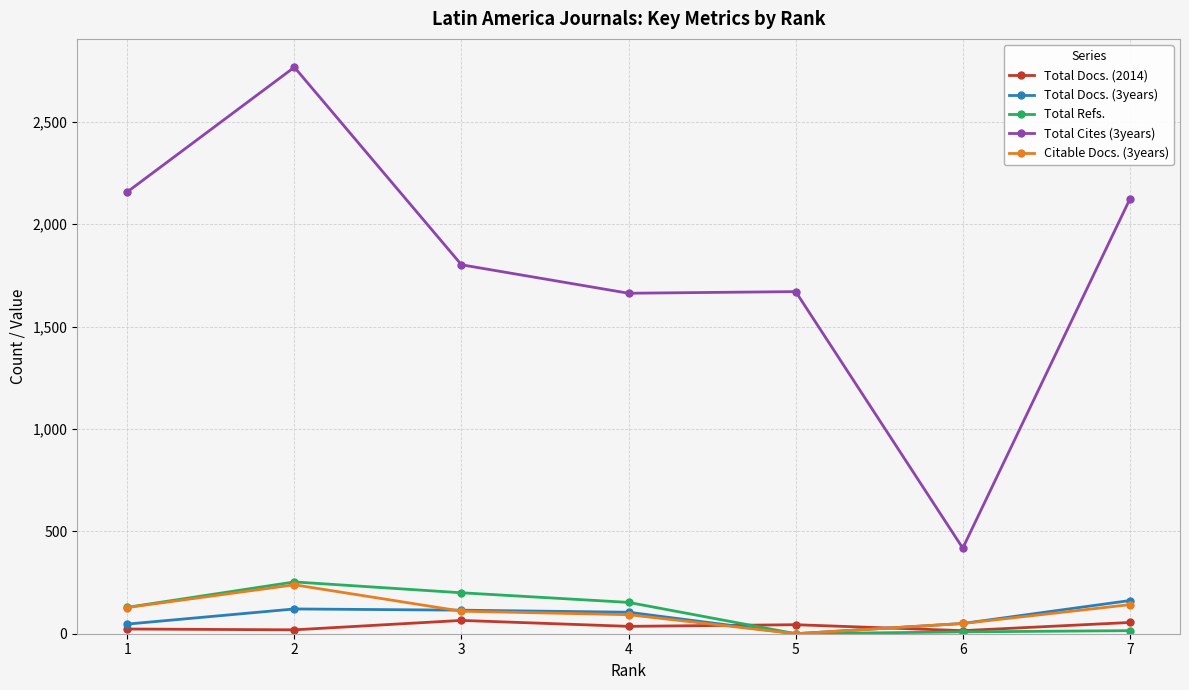

What is the total value across all series at 3?

2292